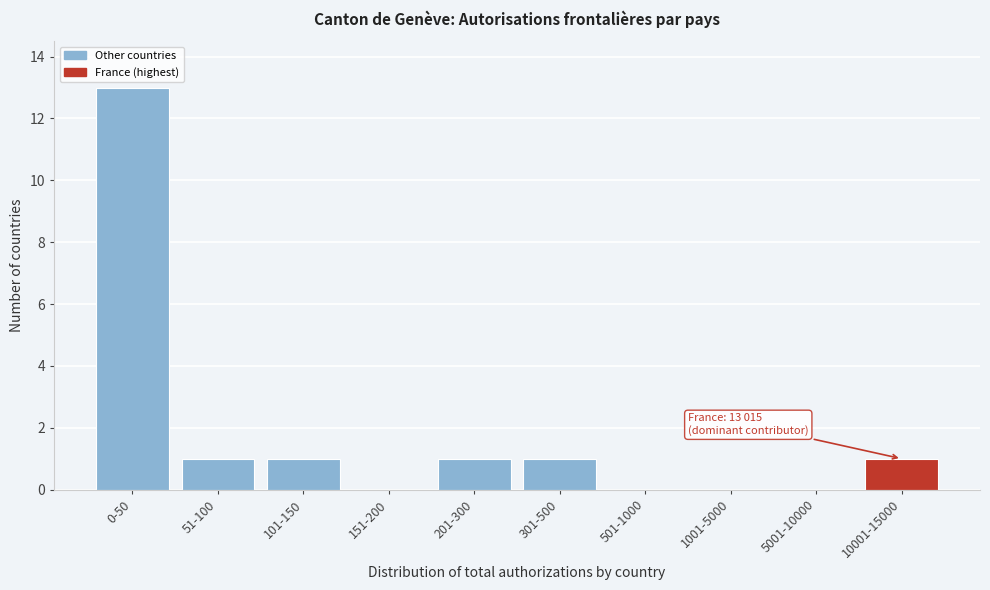

Reading left to right, extract all data points from this chart.

0-50=13	51-100=1	101-150=1	151-200=0	201-300=1	301-500=1	501-1000=0	1001-5000=0	5001-10000=0	10001-15000=1